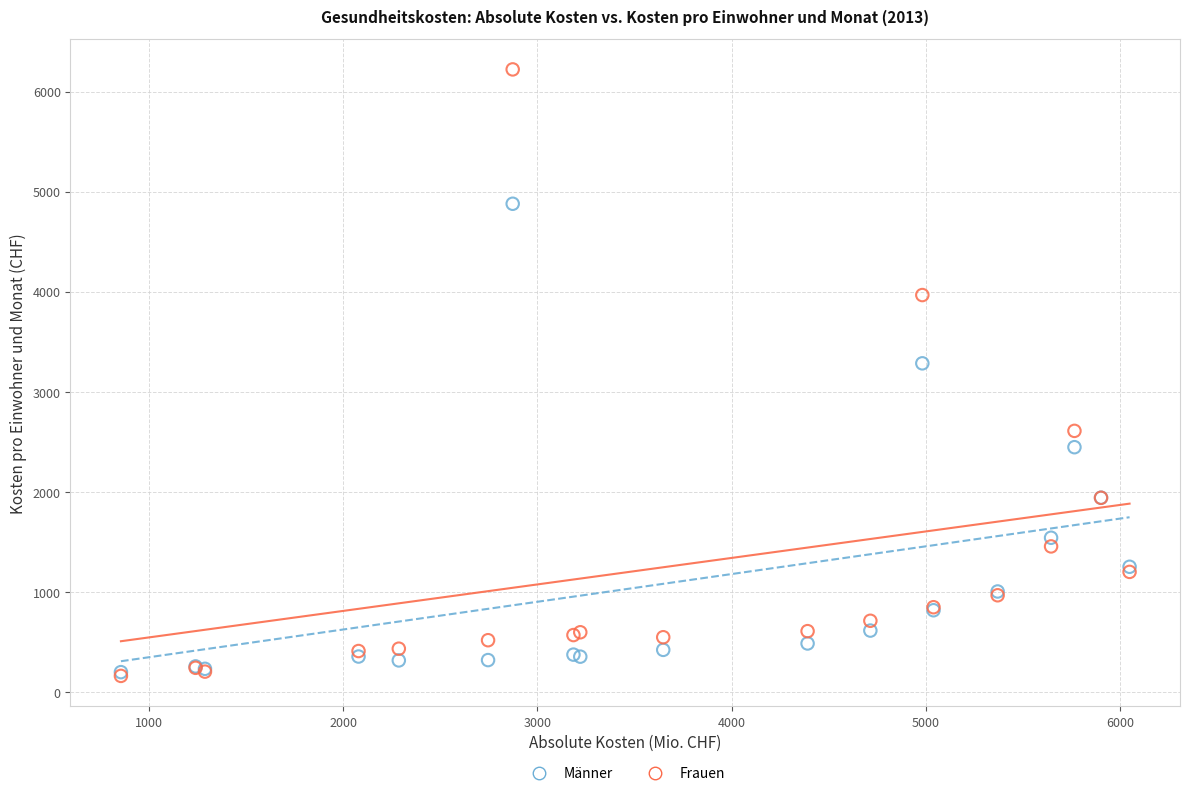

Across all series, what Y value is closest to 3191?

3284.9